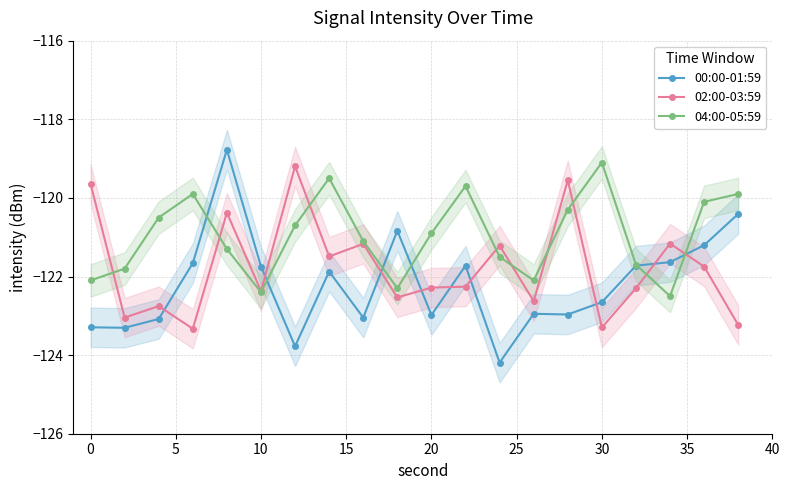

True or false: 00:00-01:59 has more than 0 interior local peaks.

True